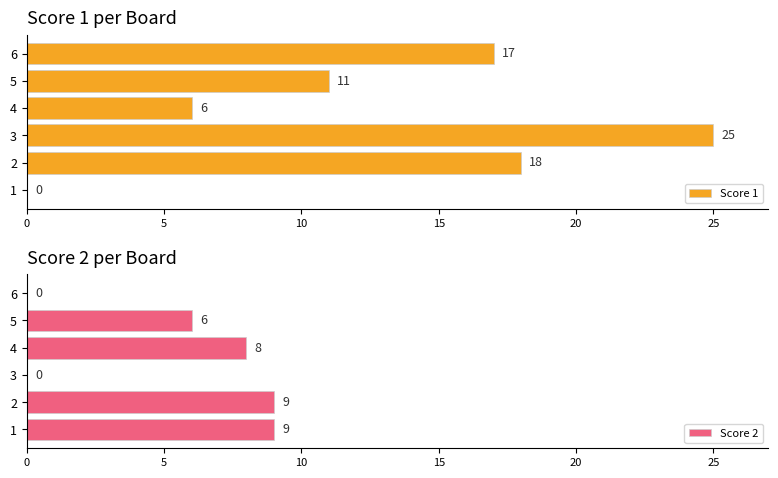

Count the number of categories in the chart.

6